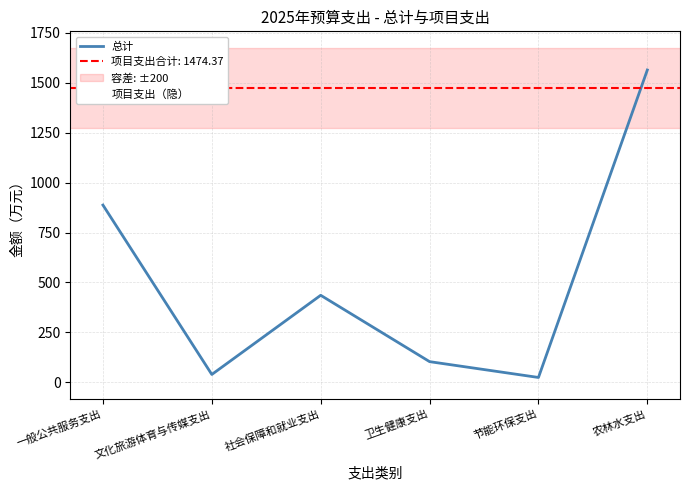

At how many categories does at least one series exceed 950?

1